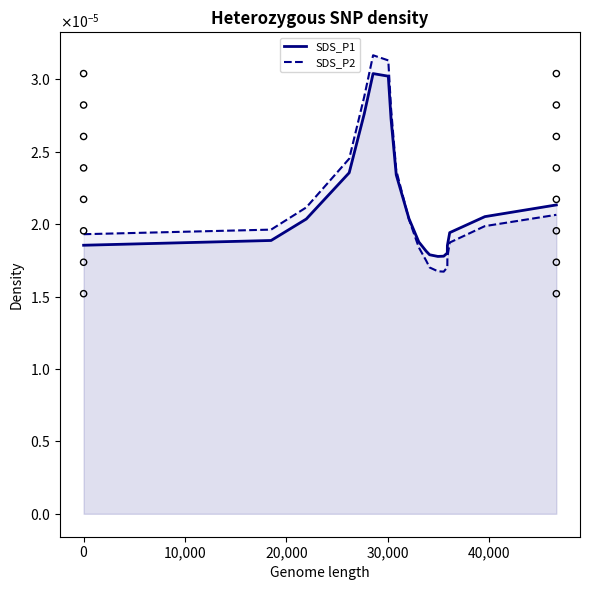

Which series has the widest spread of Y values?

SDS_P2